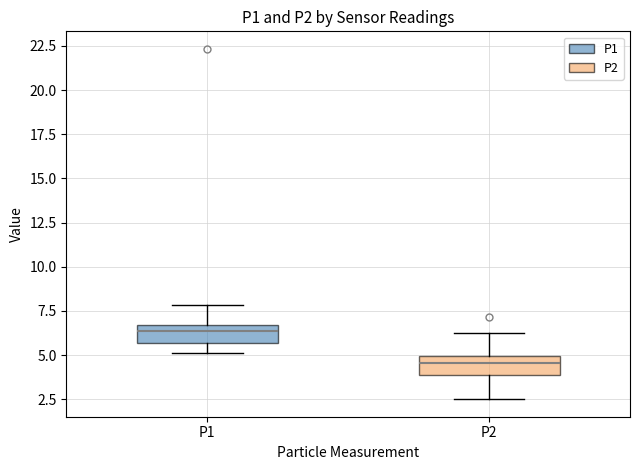

Reading left to right, read every box against the y-axis: the position of its median line, the range the box covers, and the ends of its whiskers. The values are not printed on the chart, so give them approximately, as read against the axis.

P1: median 6.5 (just below the box's upper edge), box 5.5 to 6.5, whiskers 5.0 to 8.0
P2: median 4.5, box 4.0 to 5.0, whiskers 2.5 to 6.0